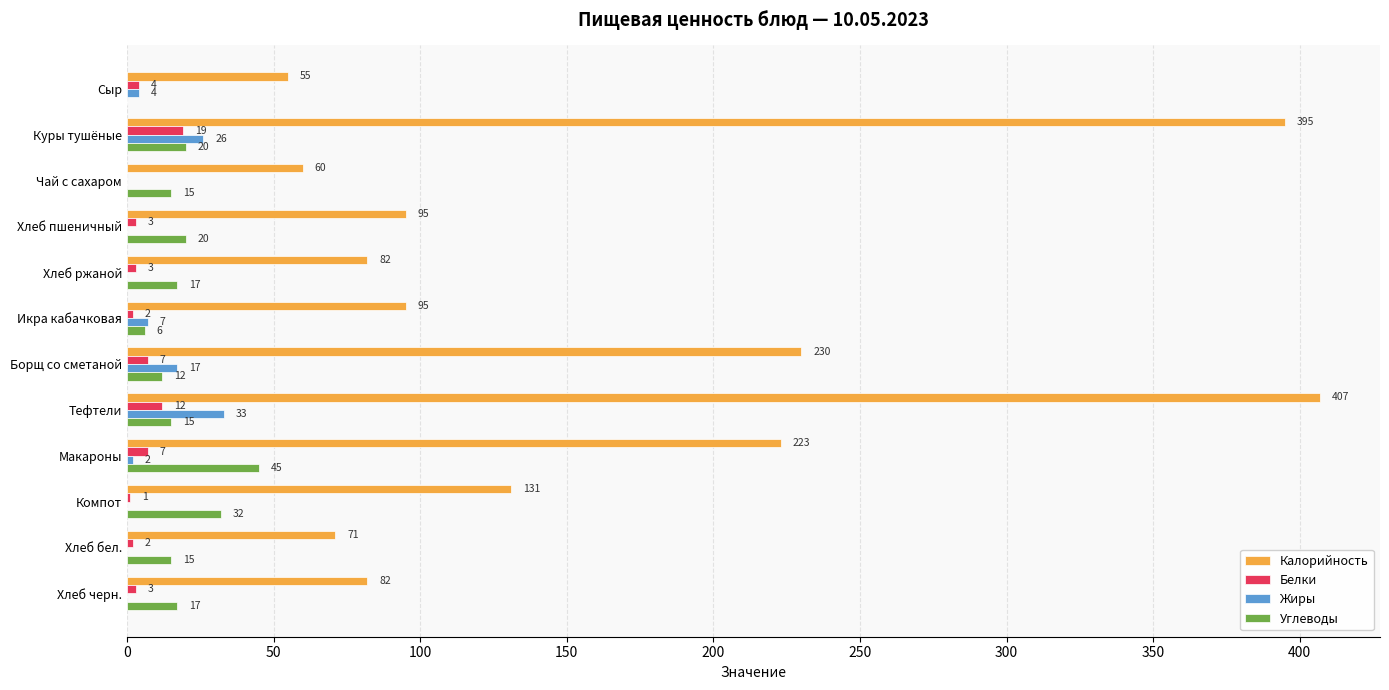

What is the sum of all Калорийность values?

1926